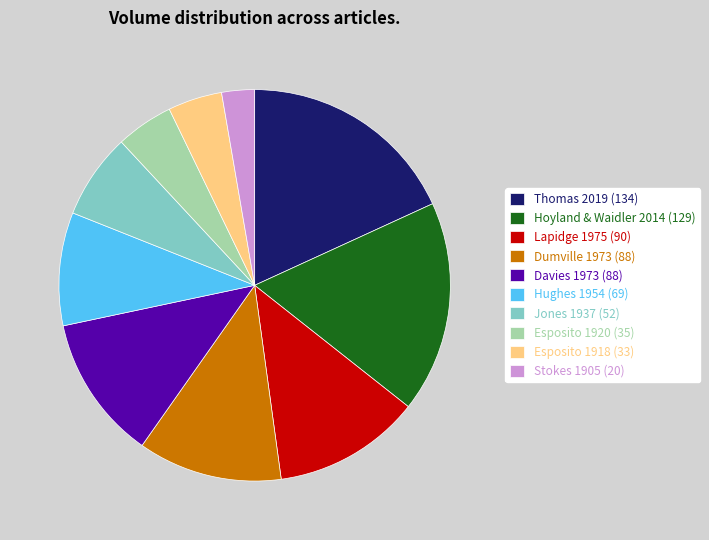

Does any single category account for the majority?

No